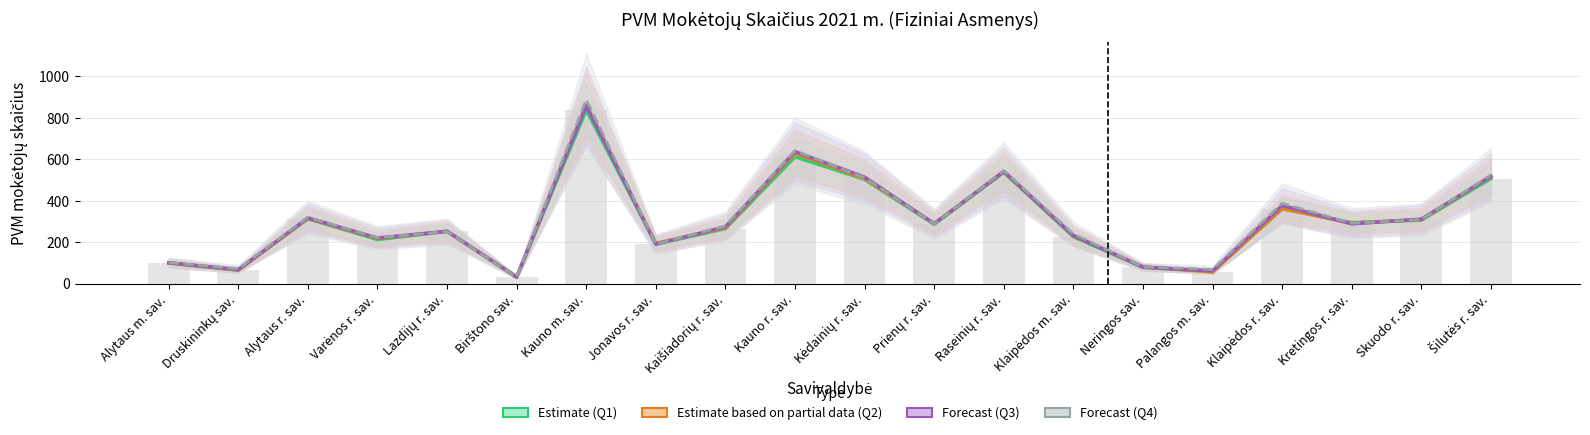

At how many categories does at least one series exceed 93?

16